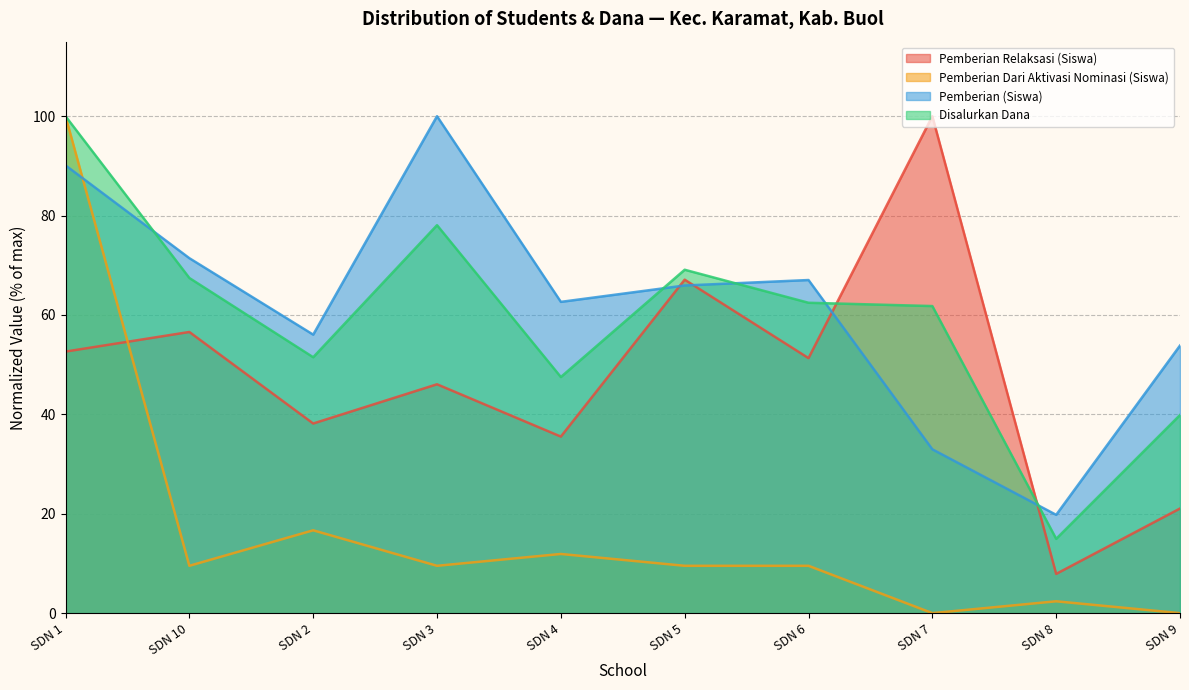

What are all the series names shown in the legend?

Pemberian Relaksasi (Siswa), Pemberian Dari Aktivasi Nominasi (Siswa), Pemberian (Siswa), Disalurkan Dana